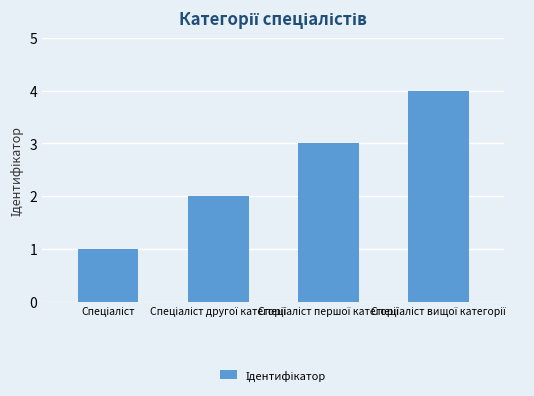

Count the number of data series in this chart.

1